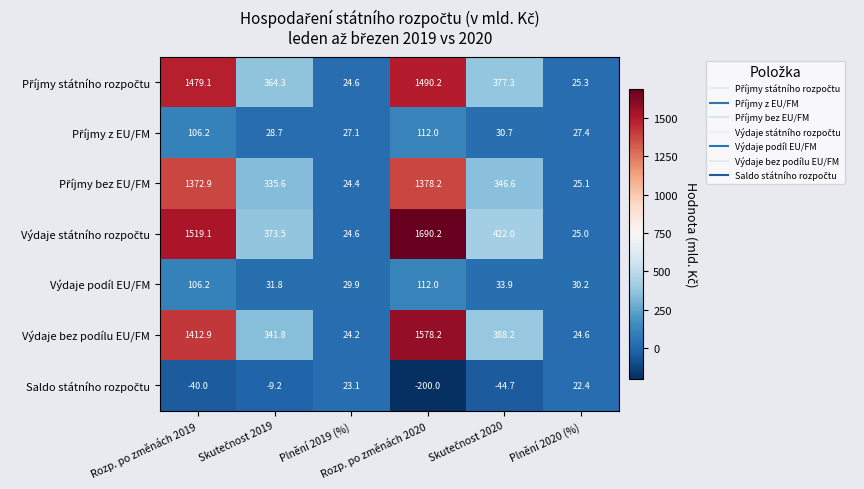

What is the maximum value shown in the chart?

1690.2